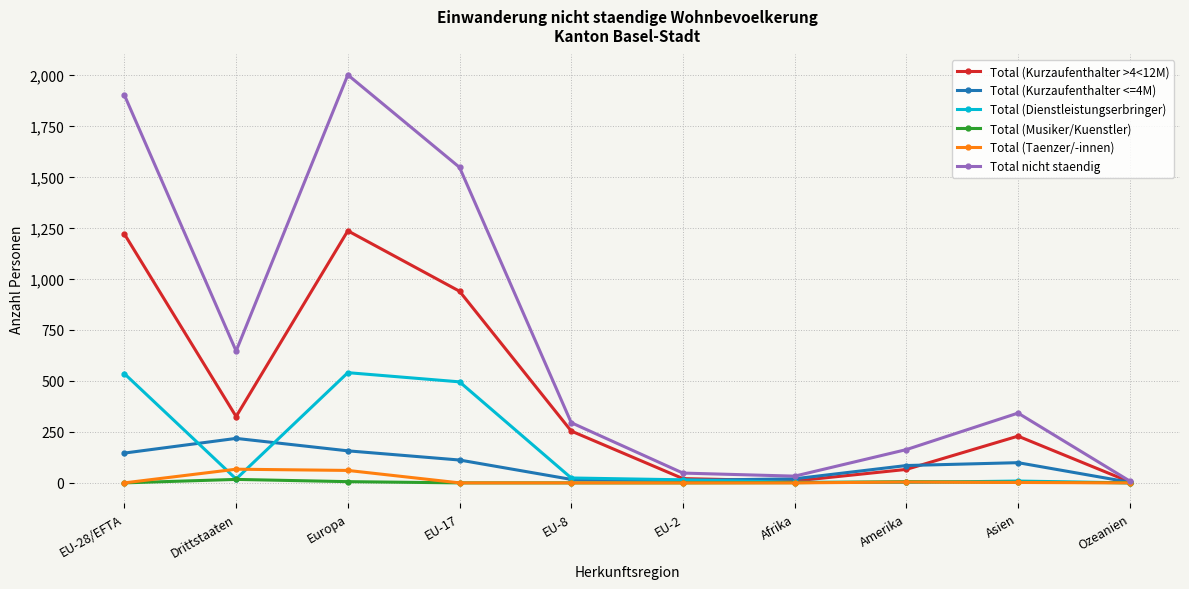

Between EU-17 and EU-2, which series saw the biggest shift?

Total nicht staendig